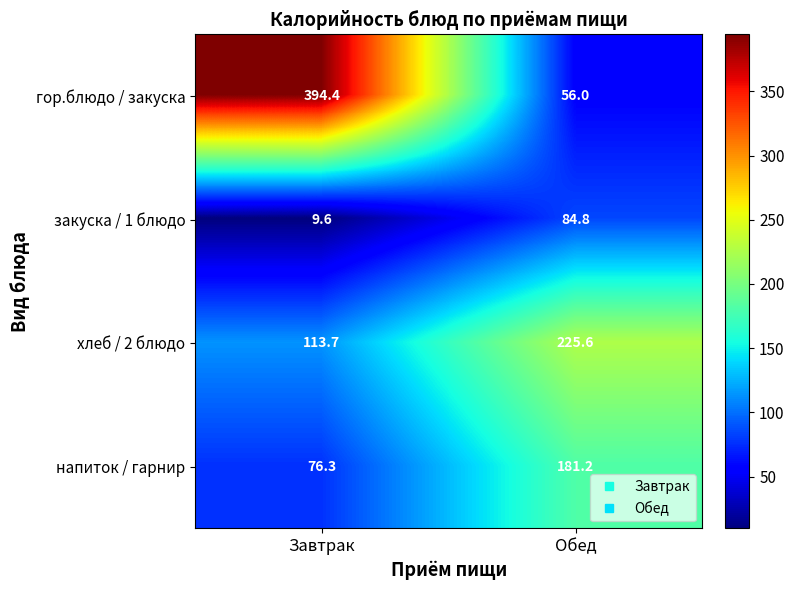

Where does the хлеб / 2 блюдо series first go above 225?

Обед